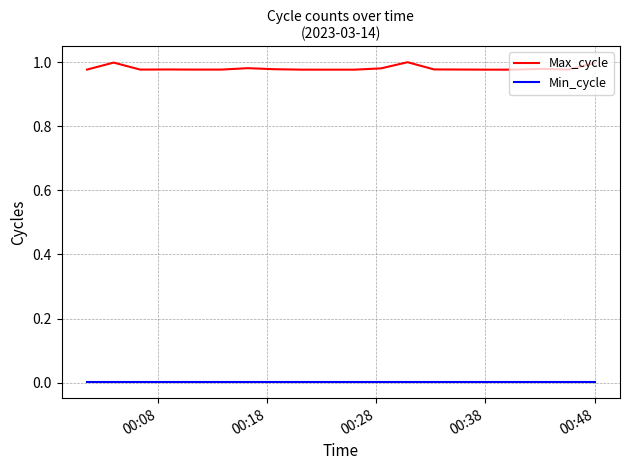

Rank the series by their maximum value, from lowest to highest.

Min_cycle, Max_cycle